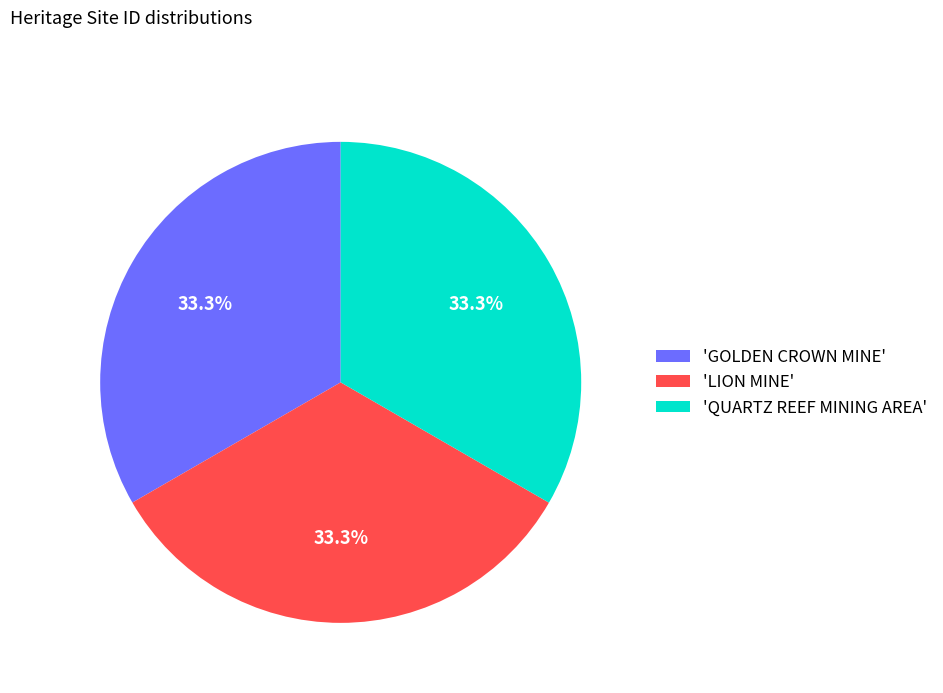

Count the number of slices in the pie.

3